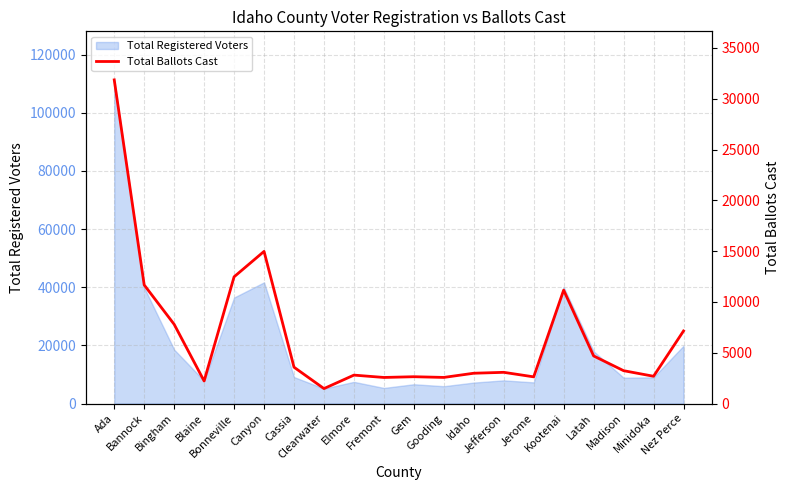

Between Gooding and Minidoka, which is larger?

Minidoka